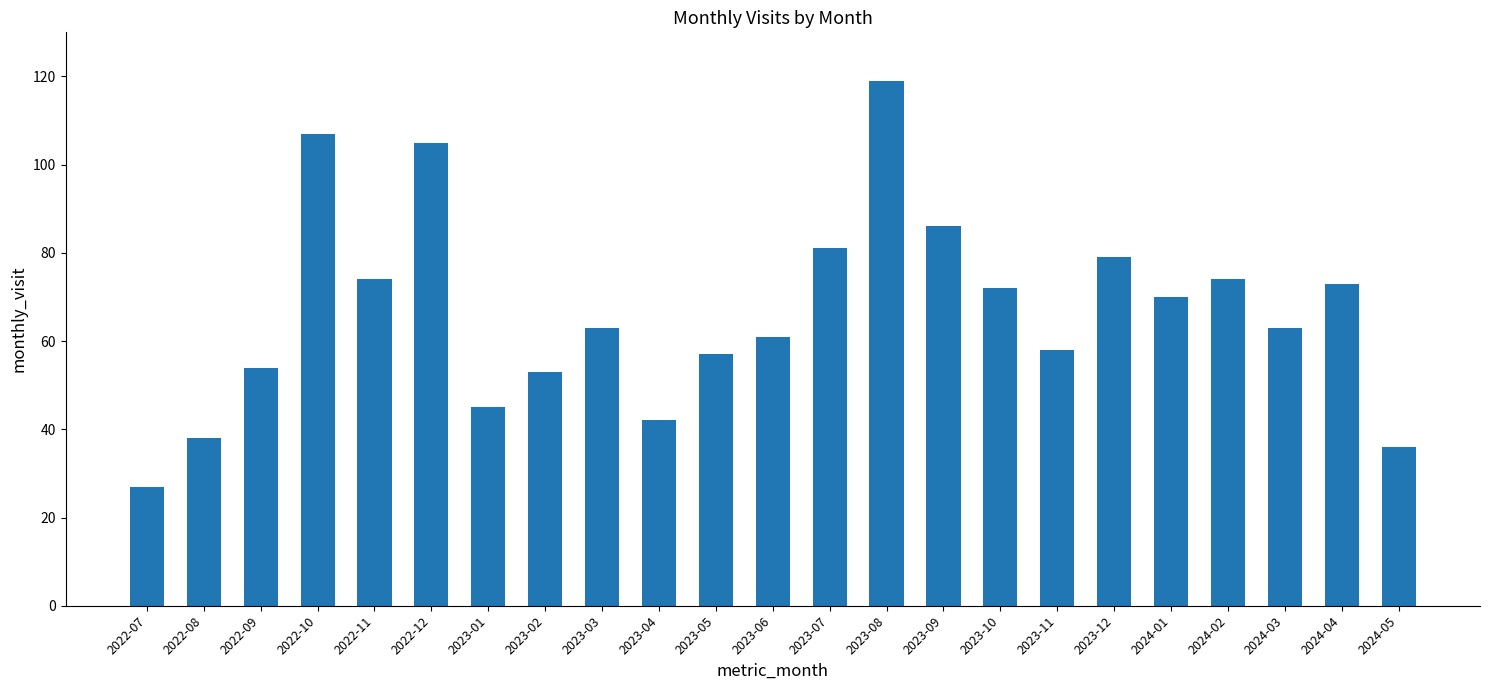

How many distinct data groups are displayed?

1